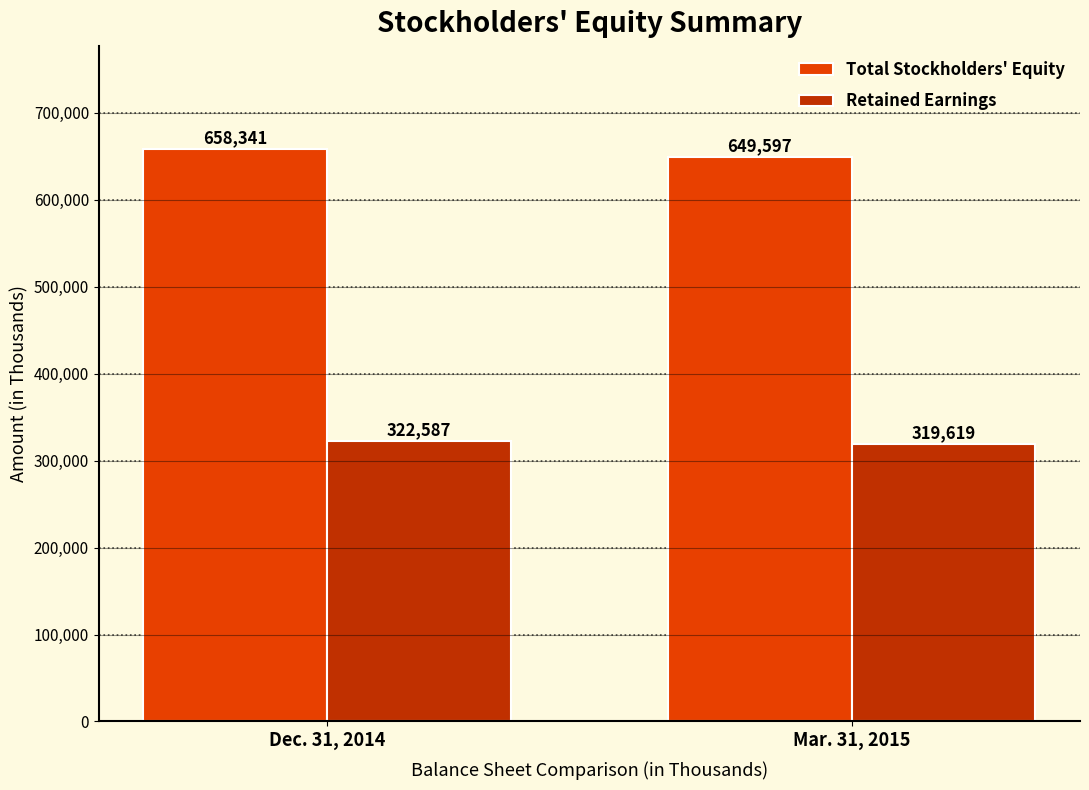

The Retained Earnings series shows 431926 at Mar. 31, 2015. True or false?

False